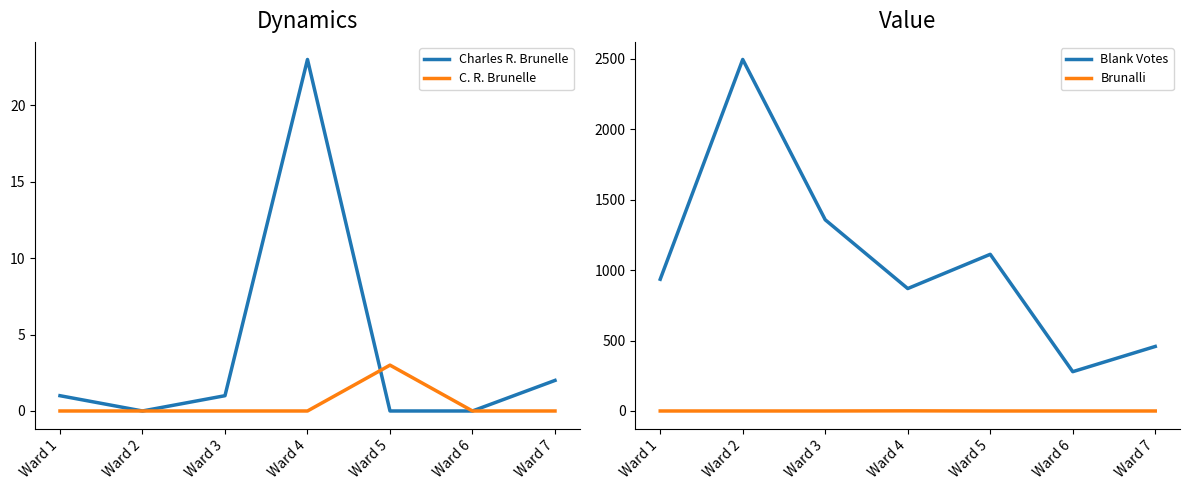

How many C. R. Brunelle values are between 0 and 1?

6